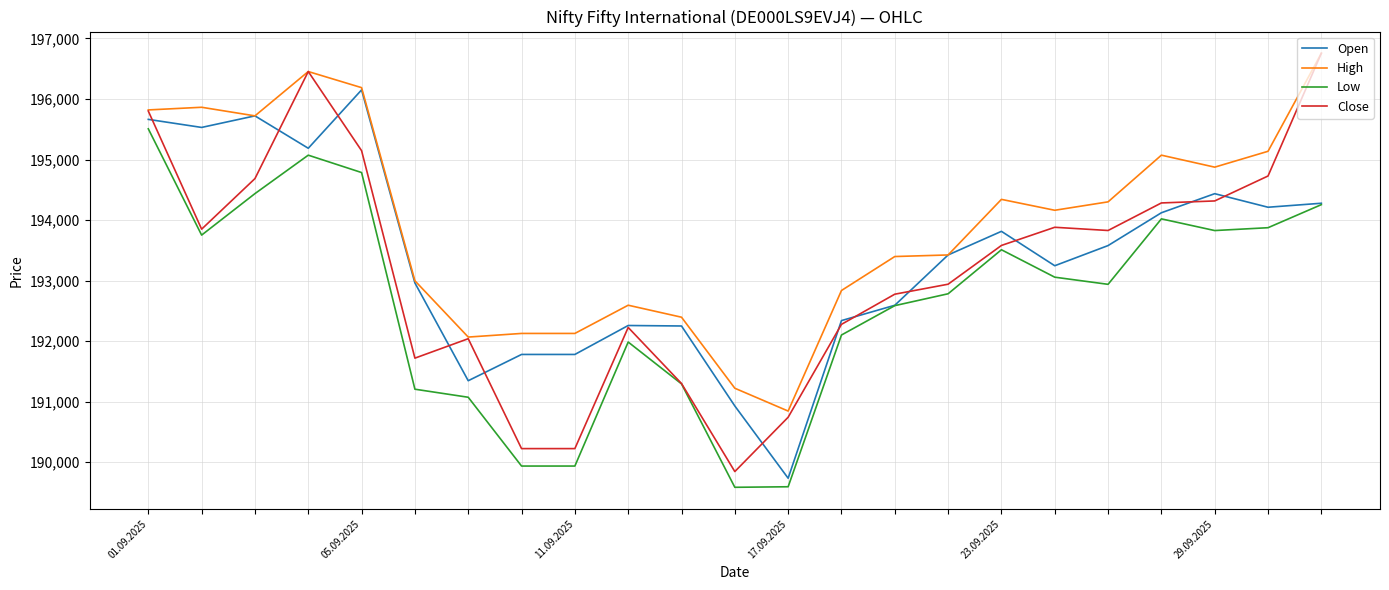

Which series has the largest range (max minus min)?

Close